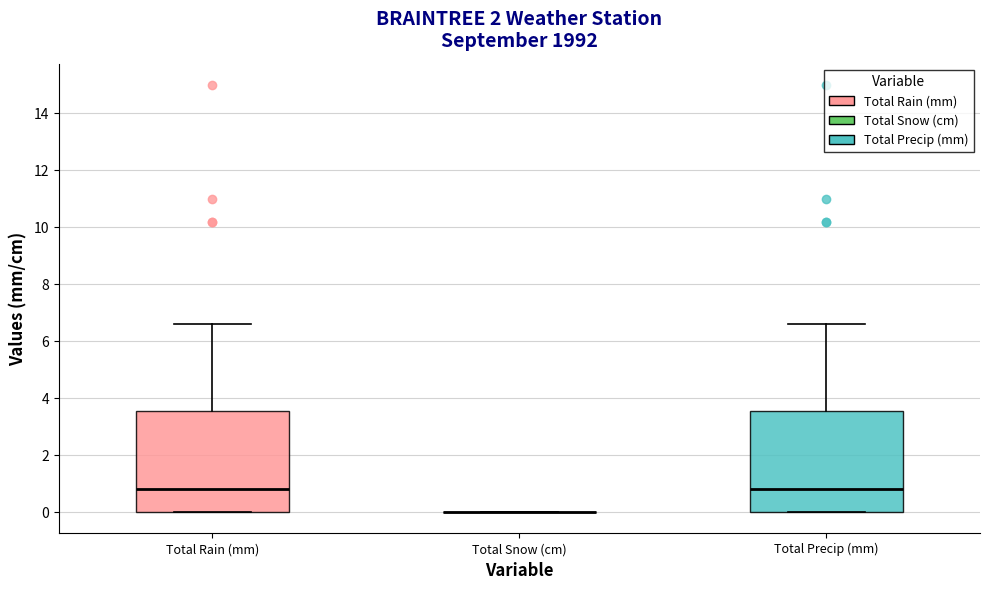

Where is the lower edge of the box for Total Rain (mm) on the y-axis? The values are not printed on the chart, so give them approximately, as read against the axis.

0.0